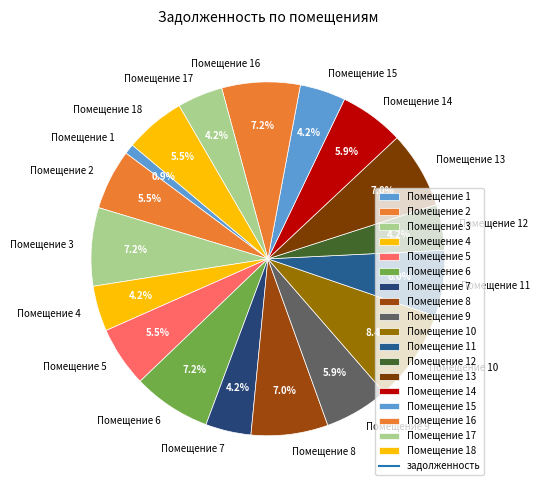

What is the smallest slice in the pie chart?

Помещение 1